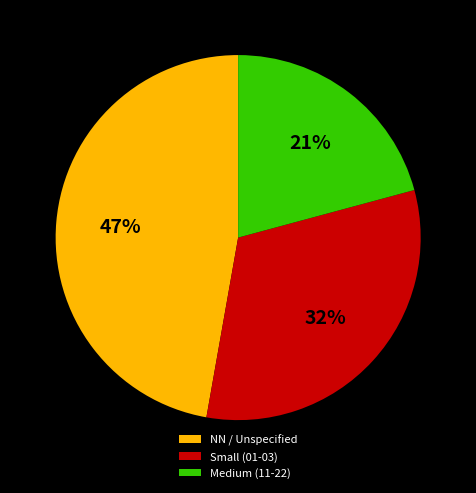

Count the number of slices in the pie.

3